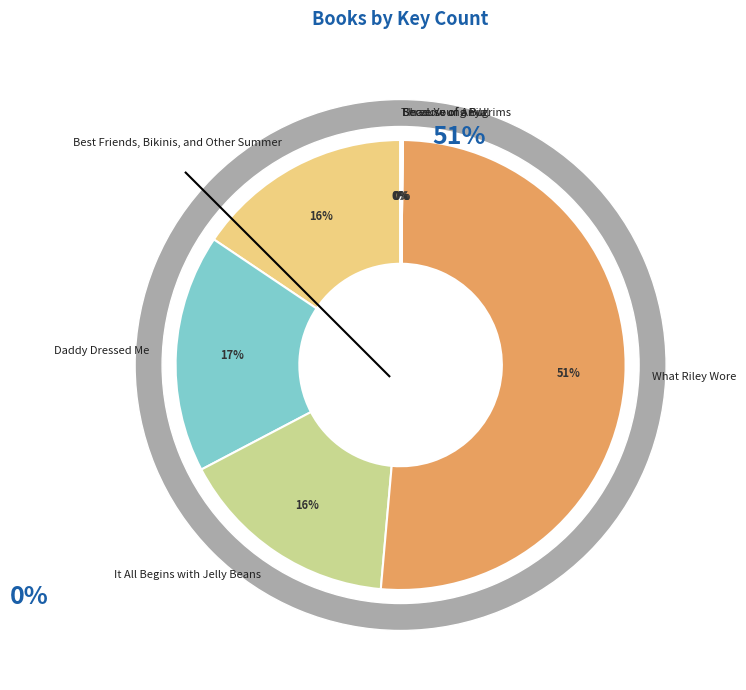

Which category has the biggest portion of the pie?

What Riley Wore